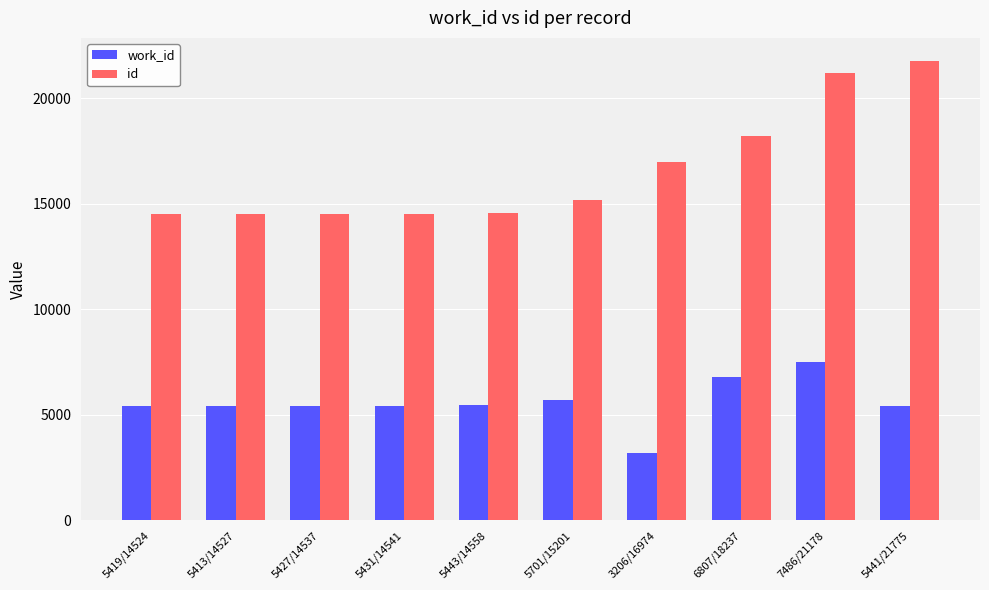

What is the minimum value shown in the chart?

3206